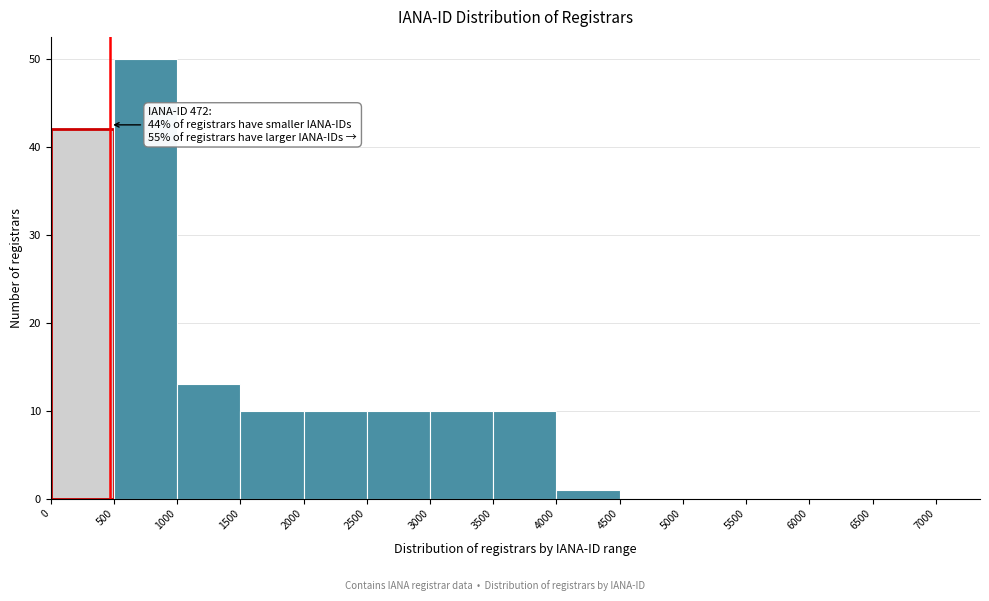

Which range on the x-axis has the tallest bar?

500 to 1000